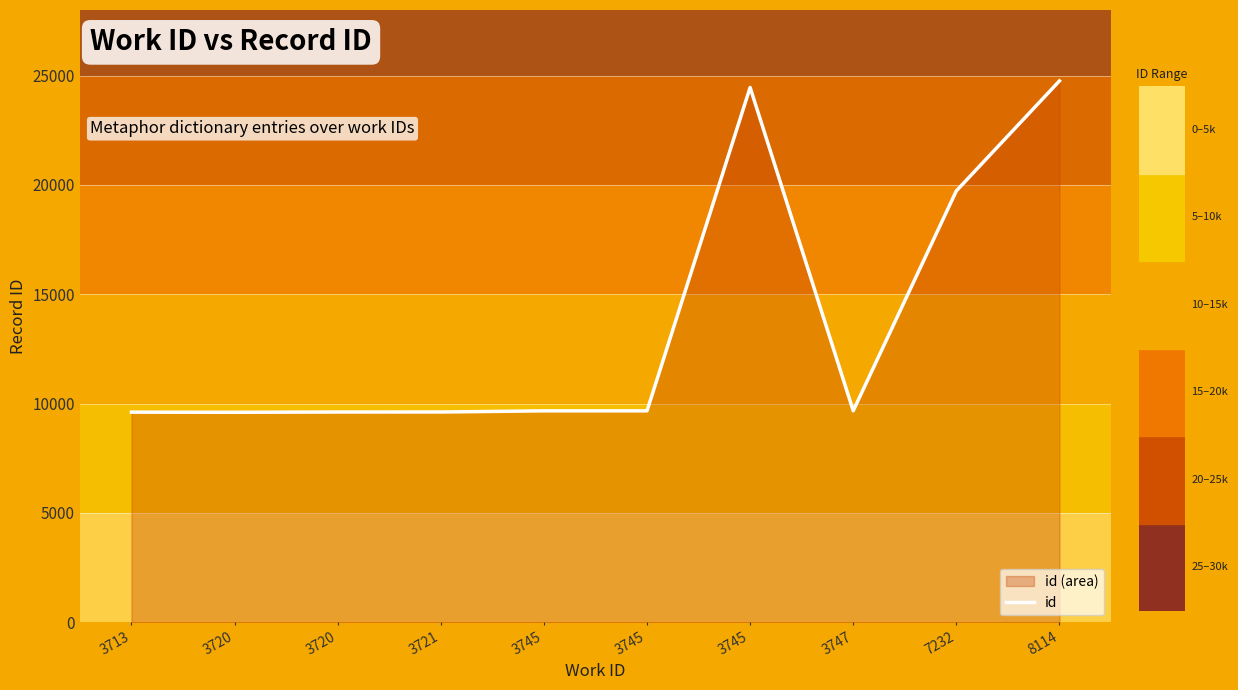

What is the sum of all values?

136388